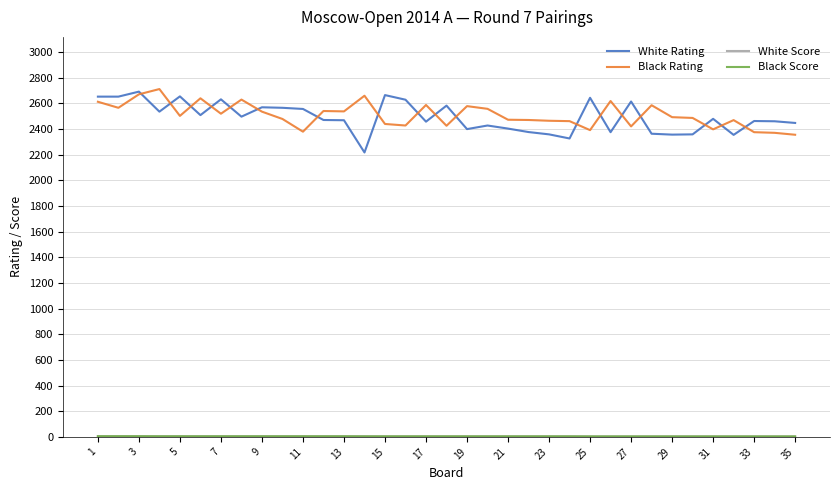

What is the greatest value displayed?

2710.0